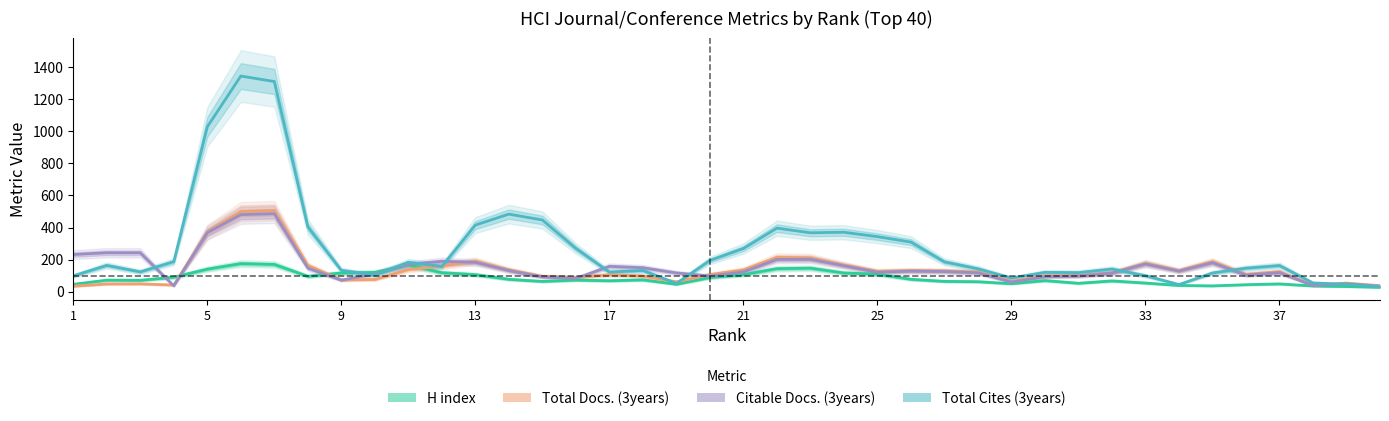

What is the difference between the maximum and minimum values in the H index series?

147.7